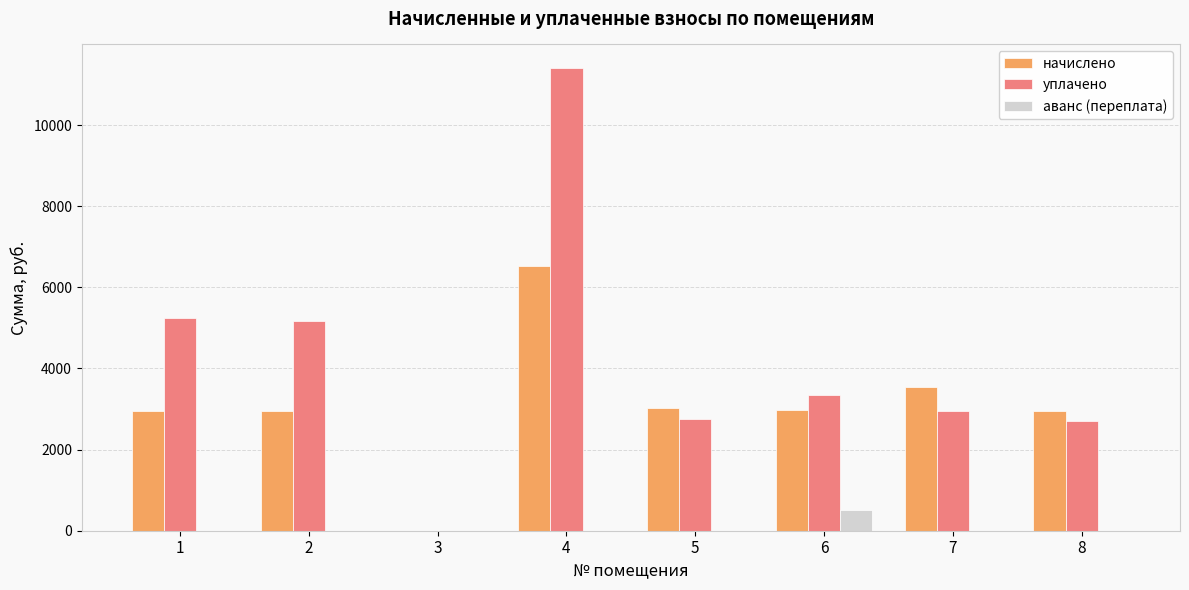

How many data points does each series have?

8